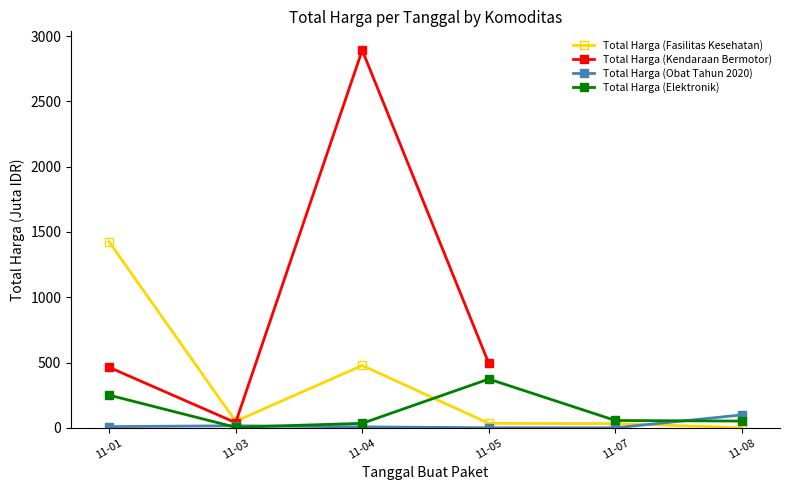

In Total Harga (Elektronik), how many points are higher than both neighbors (excluding endpoints)?

1